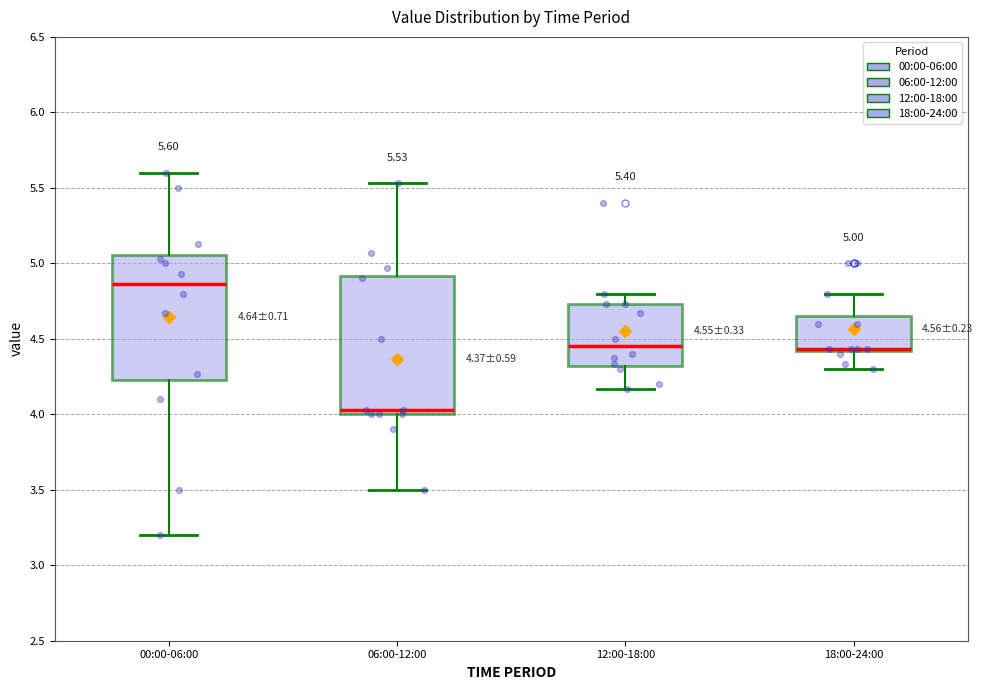

Which box is the tallest, from its lower edge to its upper edge?

06:00-12:00